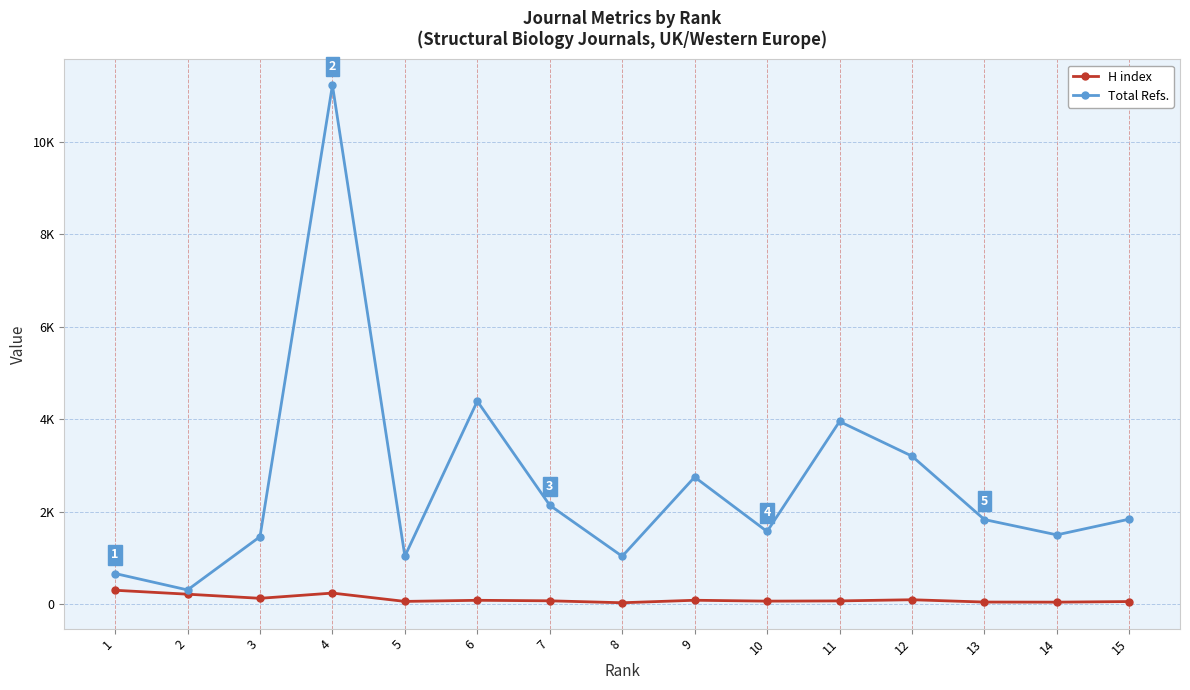

Which series changed the most between 7 and 15?

Total Refs.